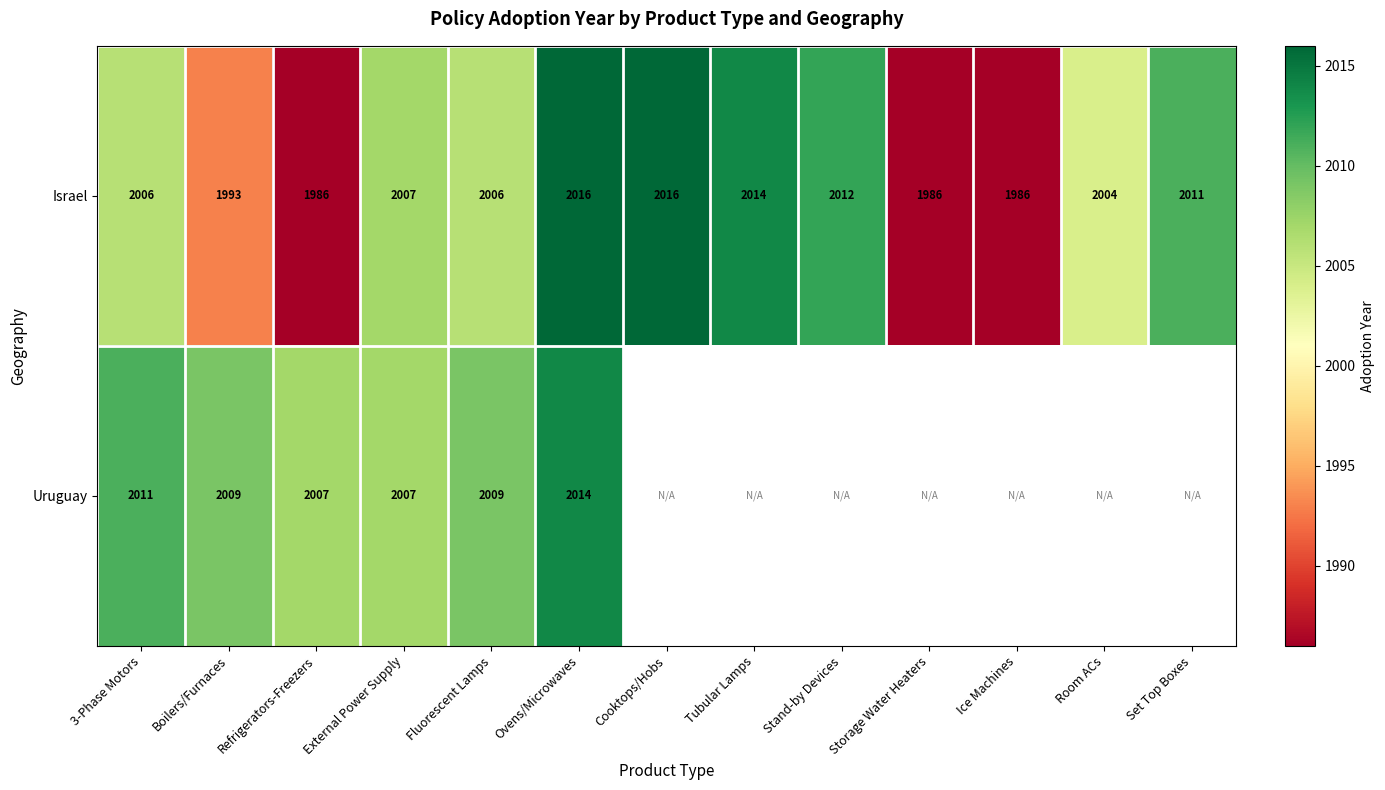

Is the value of Israel at 3-Phase Motors greater than the value of Uruguay at Ovens/Microwaves?

No